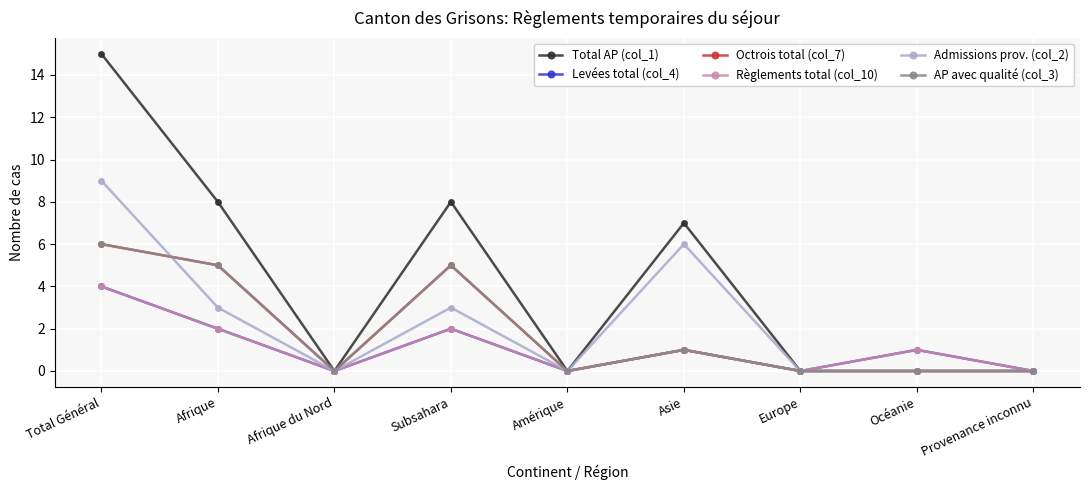

Is the value of Règlements total (col_10) at Total Général greater than the value of Octrois total (col_7) at Asie?

Yes